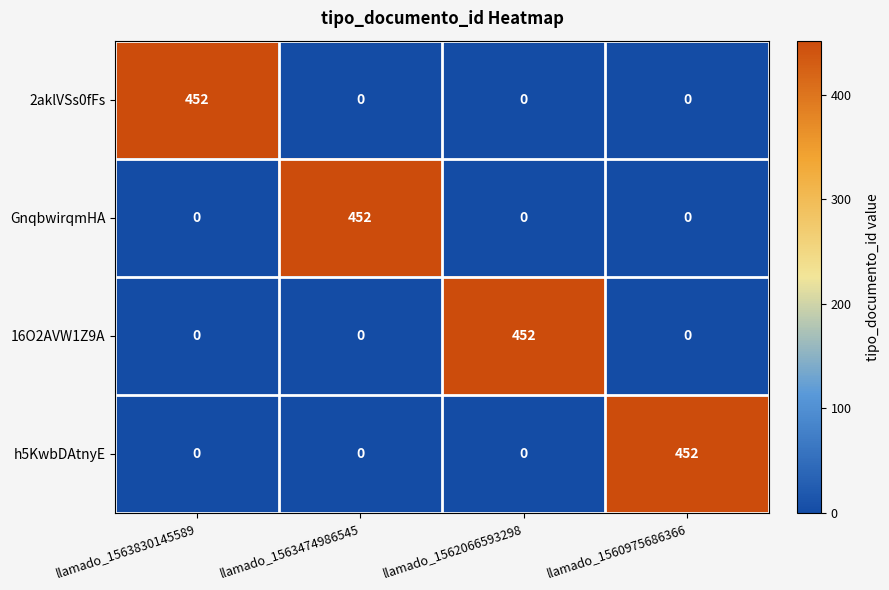

Is it true that h5KwbDAtnyE equals 0 at llamado_1562066593298?

True